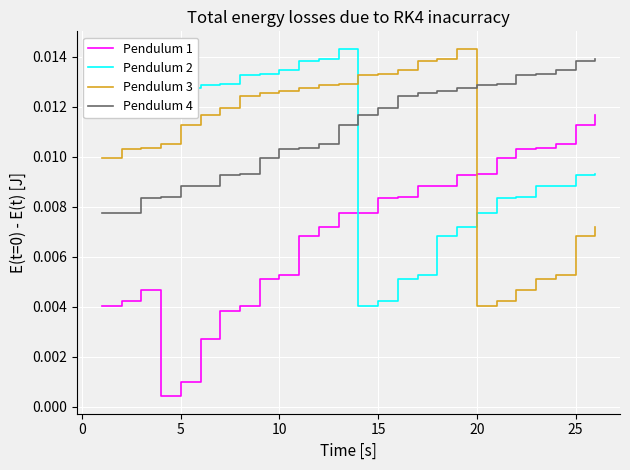

After their last crossing, which series has the higher values: Pendulum 4 or Pendulum 3?

Pendulum 4